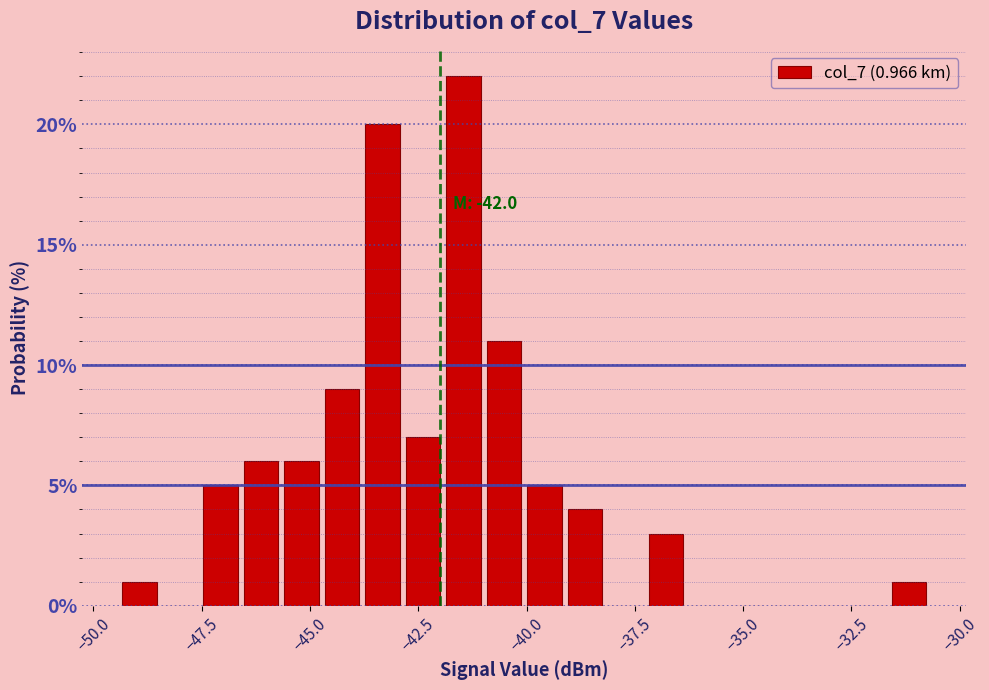

Read against the x-axis, roughly where is the centre of the tallest bar?

-41.5